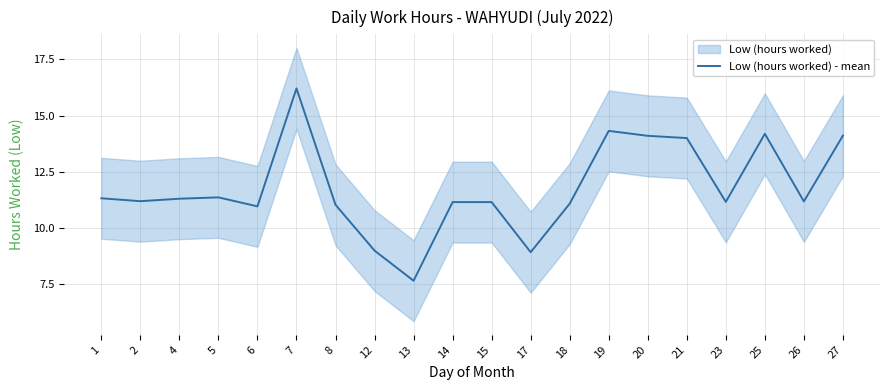

Rank the categories by value from lowest to highest.

13, 17, 12, 6, 8, 18, 14, 15, 23, 26, 2, 4, 1, 5, 21, 20, 27, 25, 19, 7